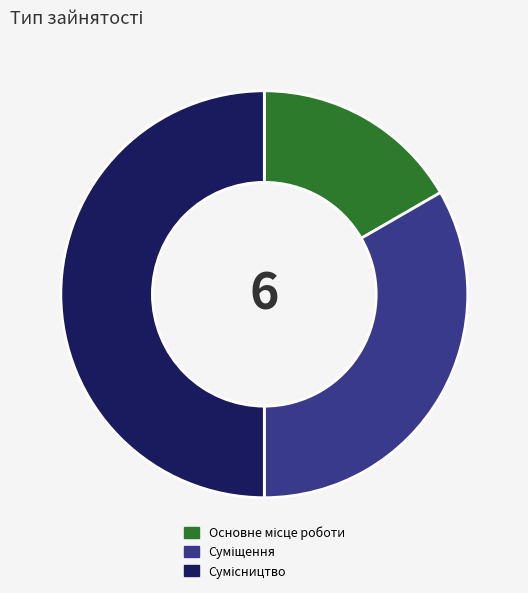

What is the largest slice in the pie chart?

Сумісництво